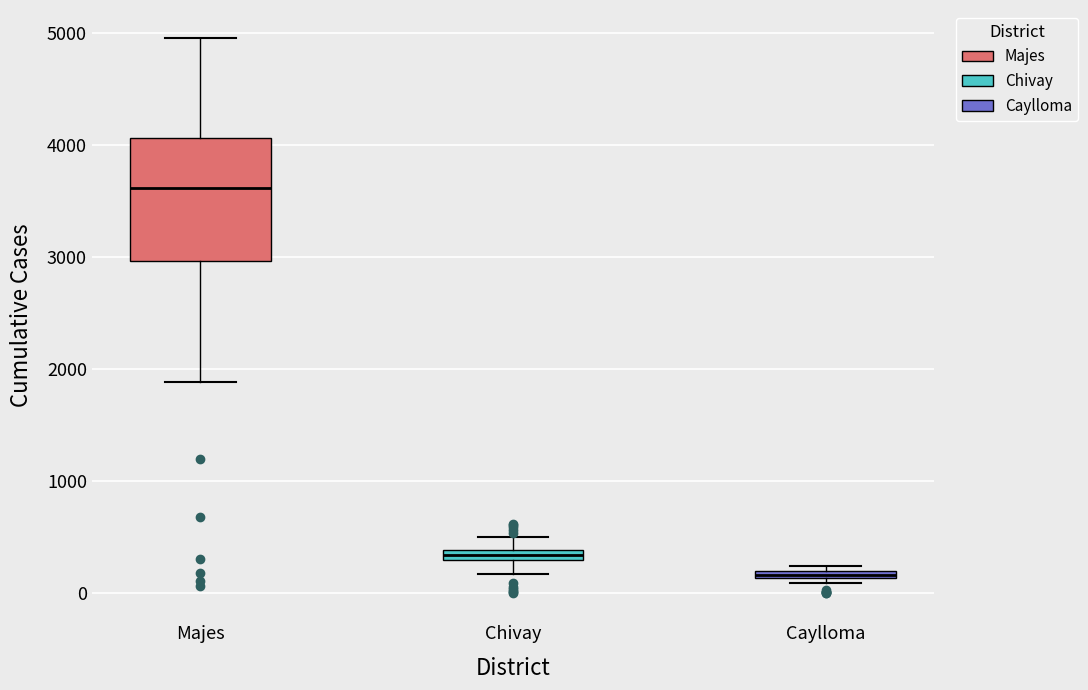

Which box's median line is the highest?

Majes